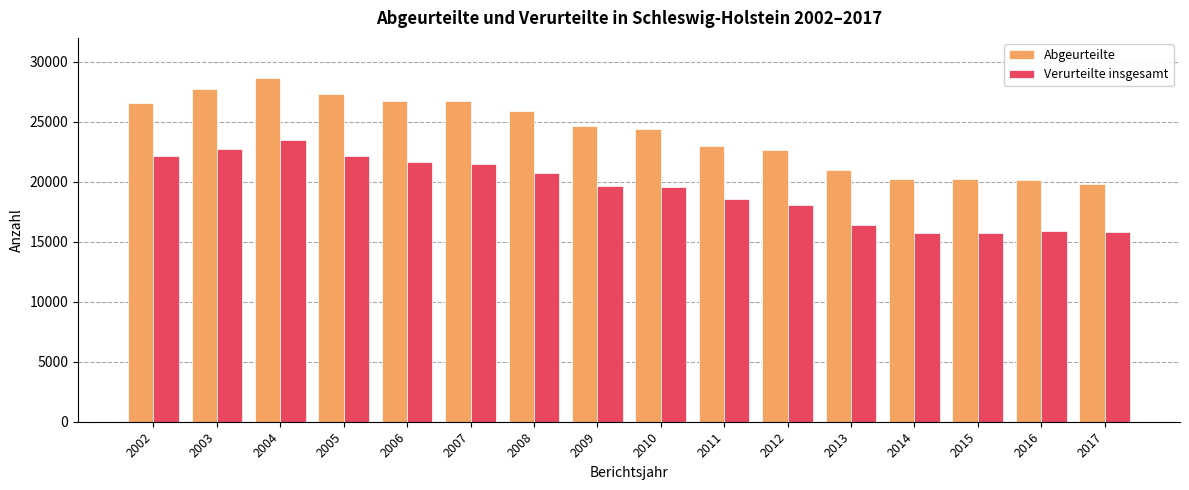

What is the difference between the maximum and minimum values in the Abgeurteilte series?

8834